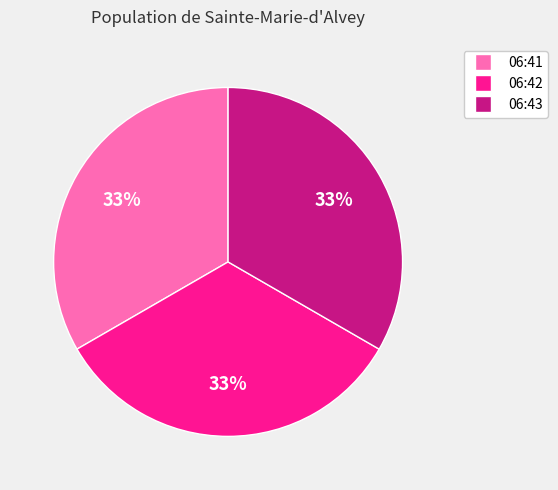

To the nearest percent, what is the average slice percentage?

33%